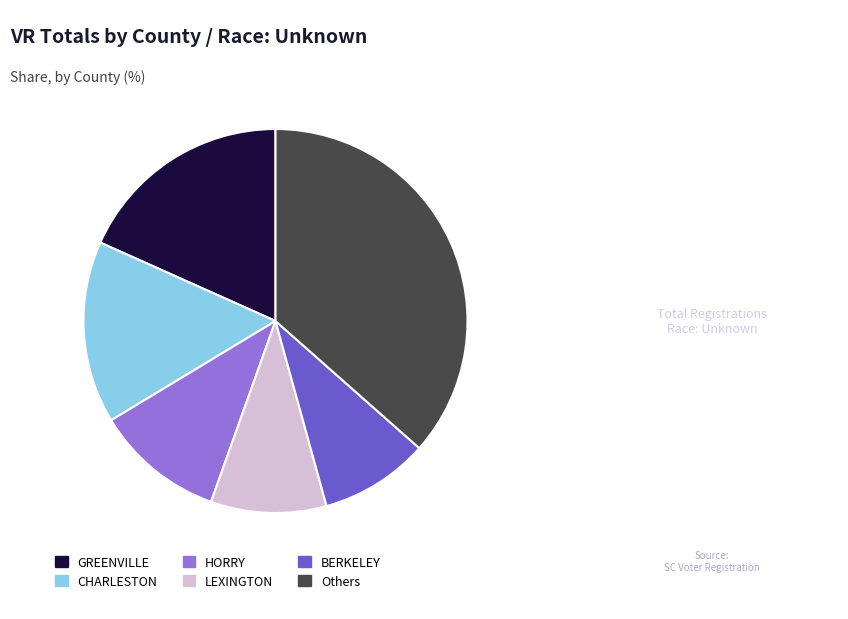

How many slices are in this pie chart?

6